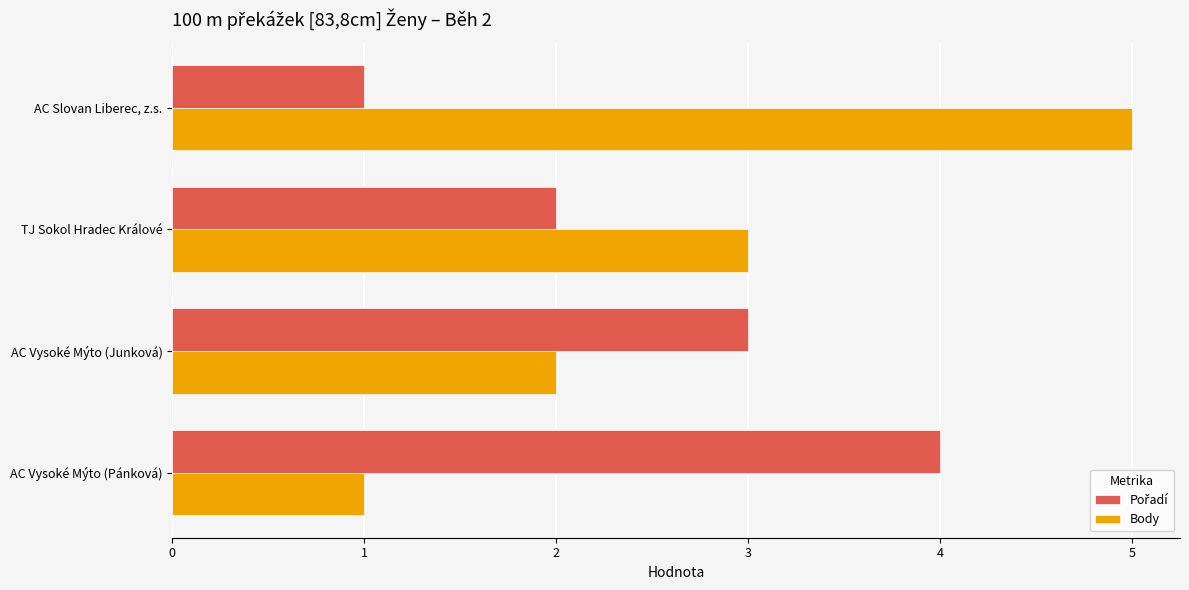

The Body series shows 1 at AC Vysoké Mýto (Pánková). True or false?

True